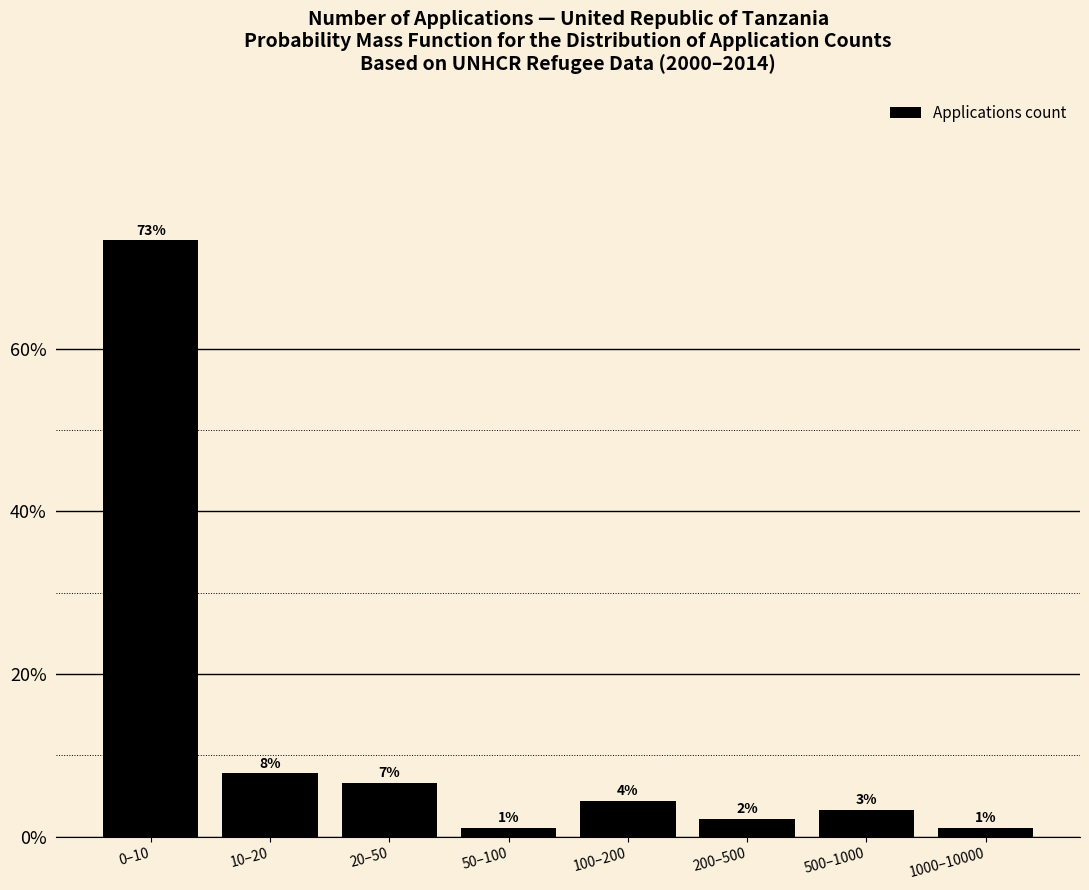

How many bars are there in total?

8